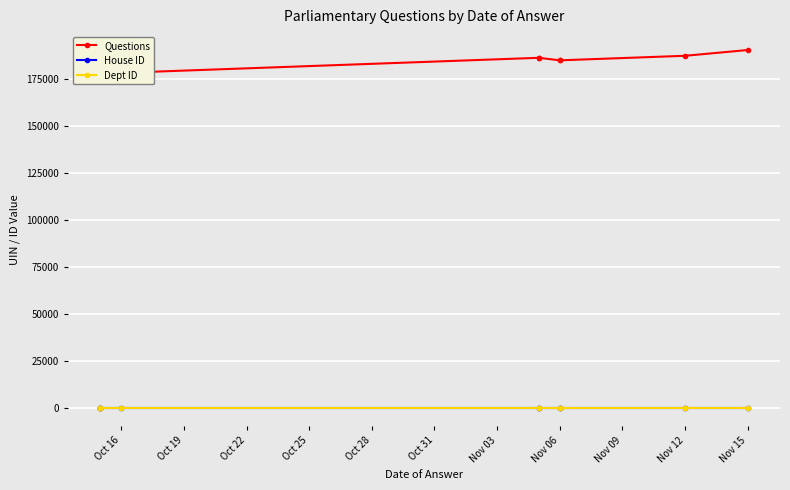

What are all the series names shown in the legend?

Questions, House ID, Dept ID